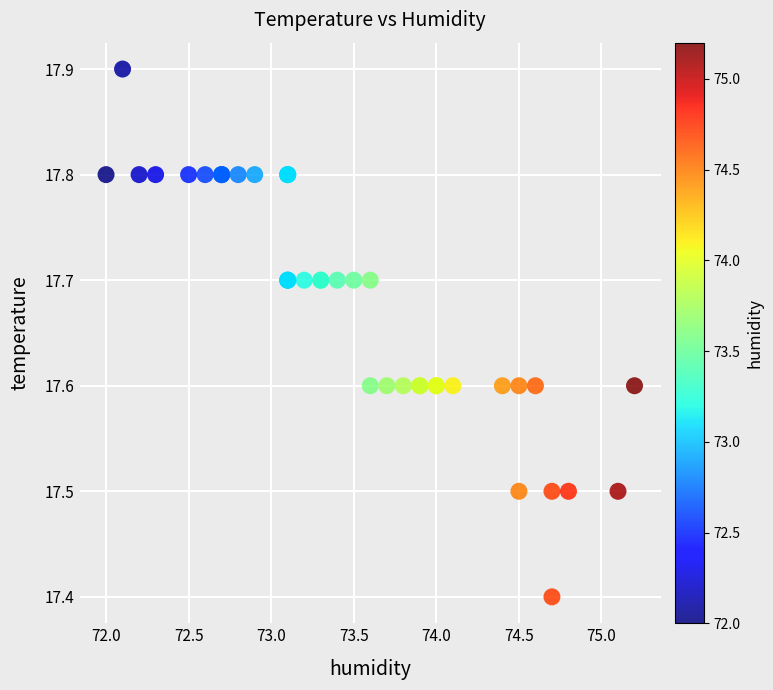

What Y value in the scatter plot is closest to 17?

17.4